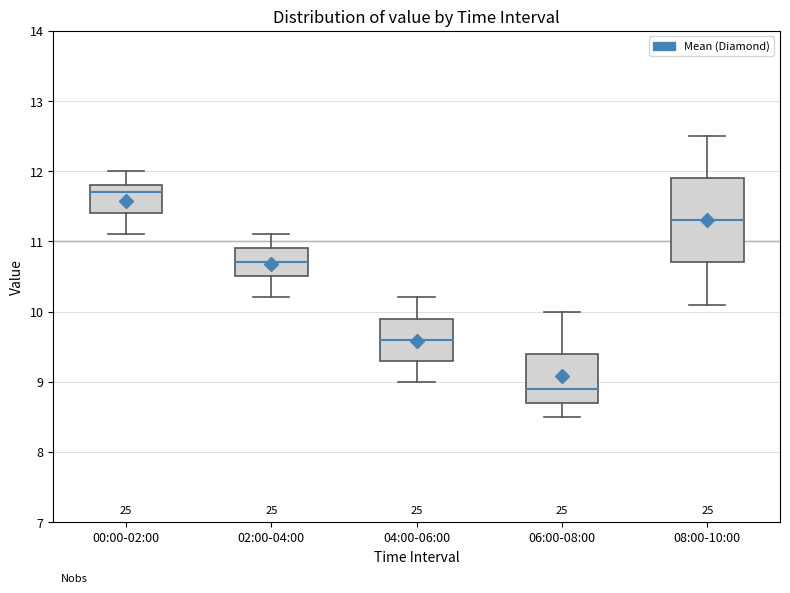

Which box's median line is the highest?

00:00-02:00